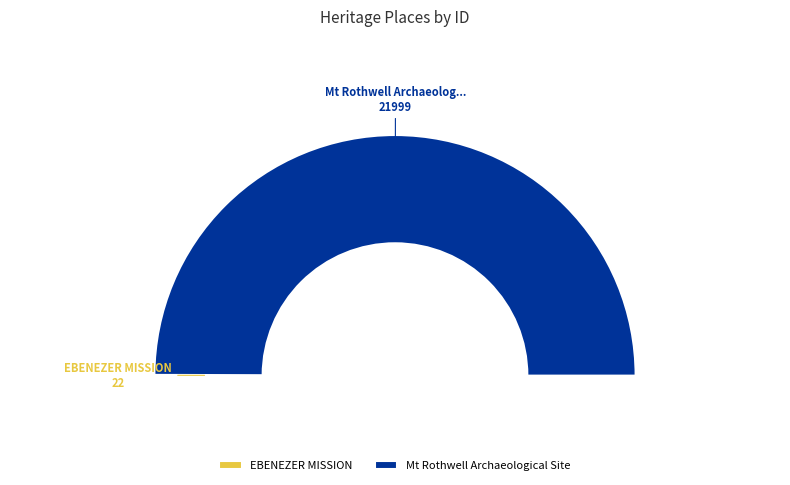

Which category has the smallest portion of the pie?

EBENEZER MISSION